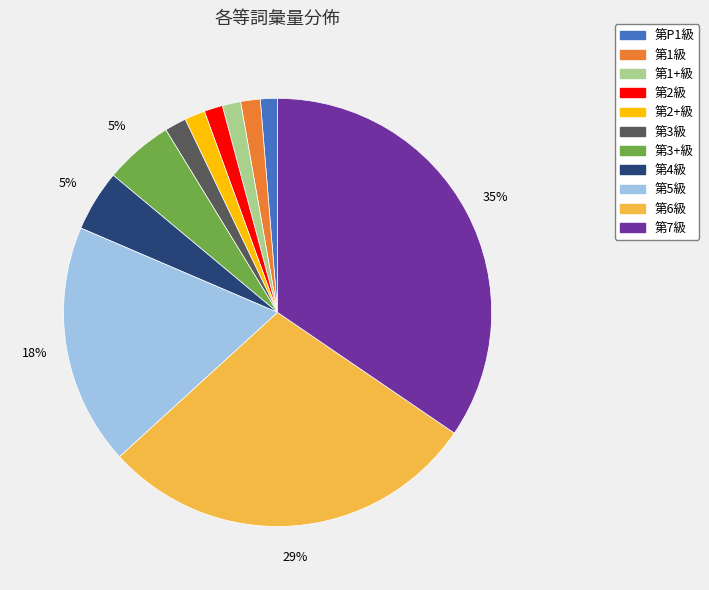

Is it true that 第3級 is 2% of the pie?

True